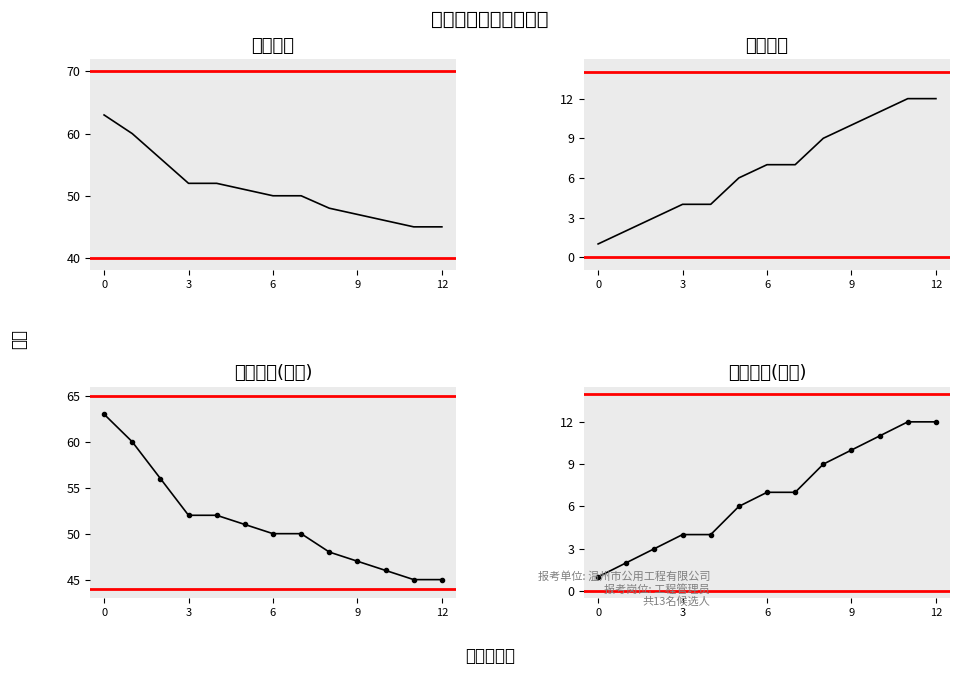

What is the value of the 笔试排名(趋势) point at the 2nd from the left?

2